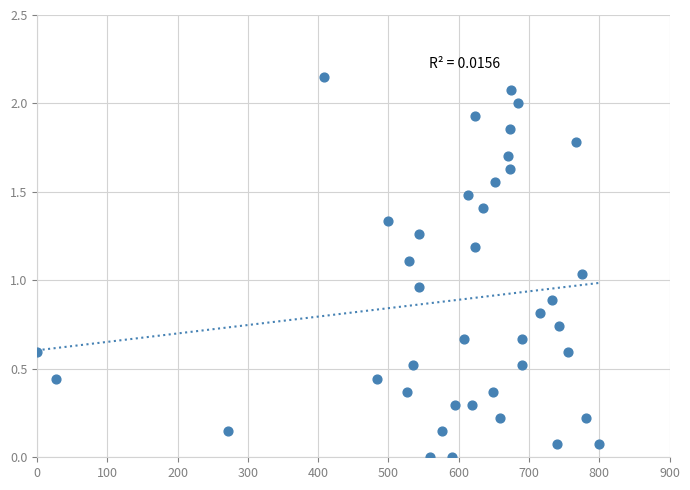

What is the range of X values (max minus min)?

800.0